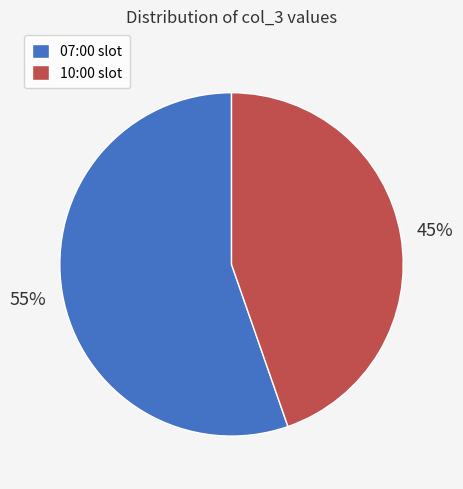

How many segments does this pie chart have?

2